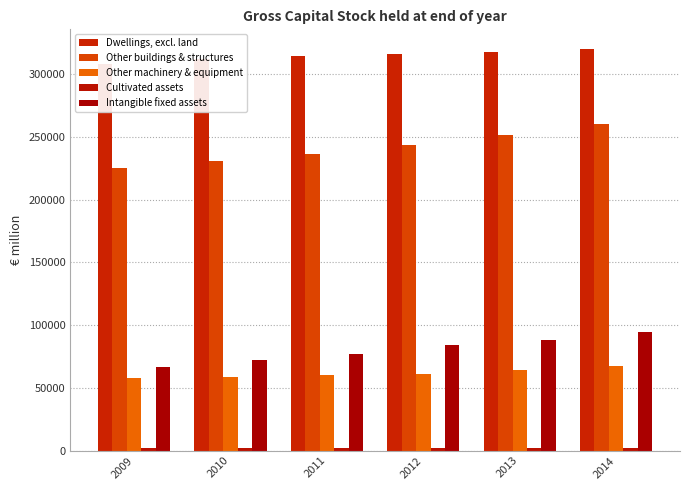

Which has a higher value, 2011 or 2009?

2011